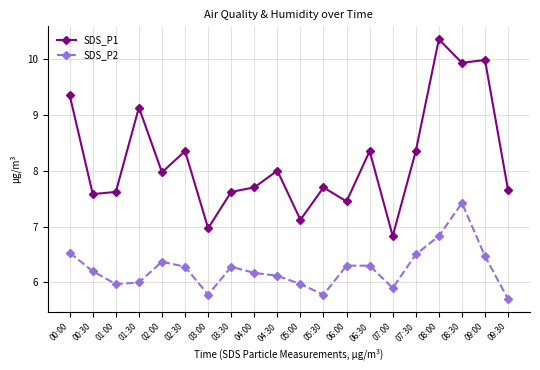

The SDS_P2 series shows 6.3 at 02:30. True or false?

True